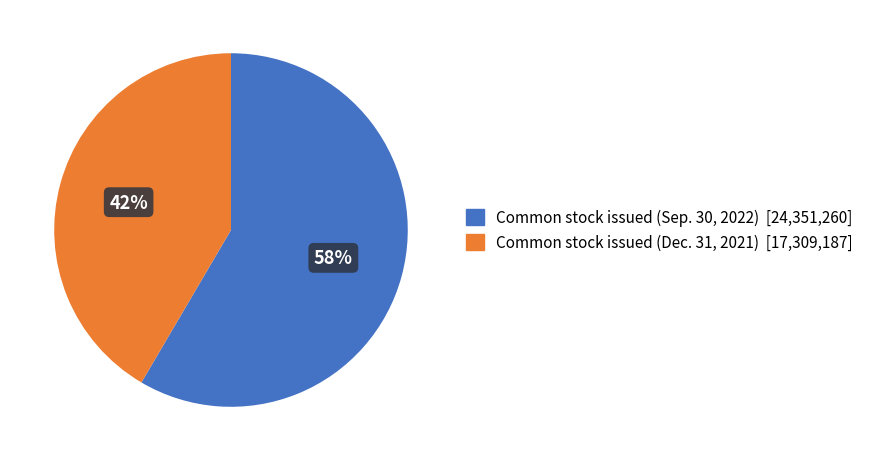

How many slices are in this pie chart?

2